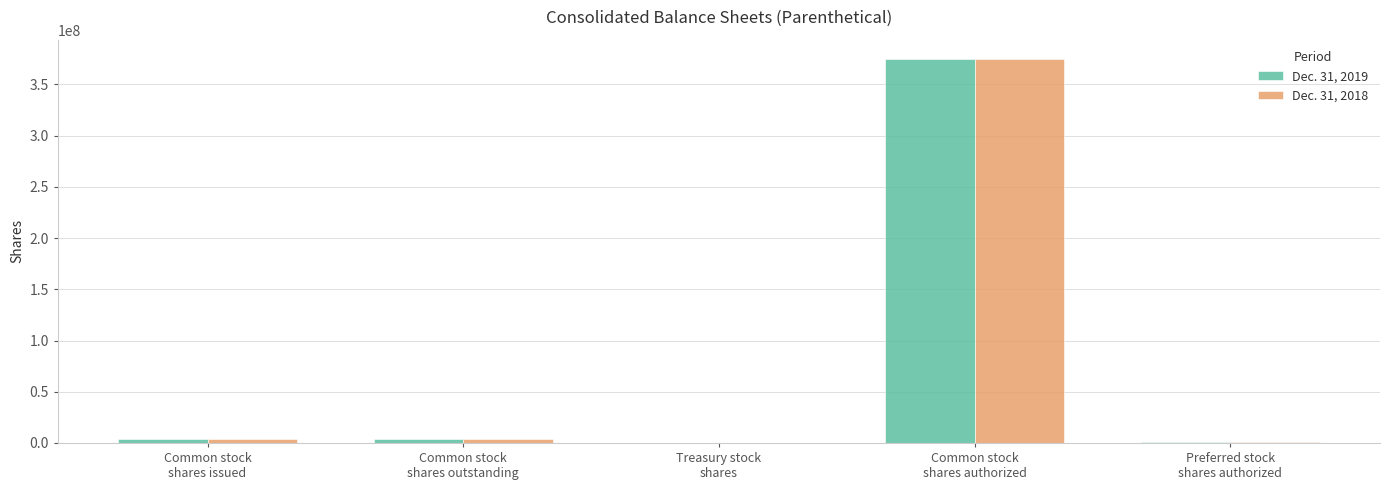

How many categories are shown in the chart?

5